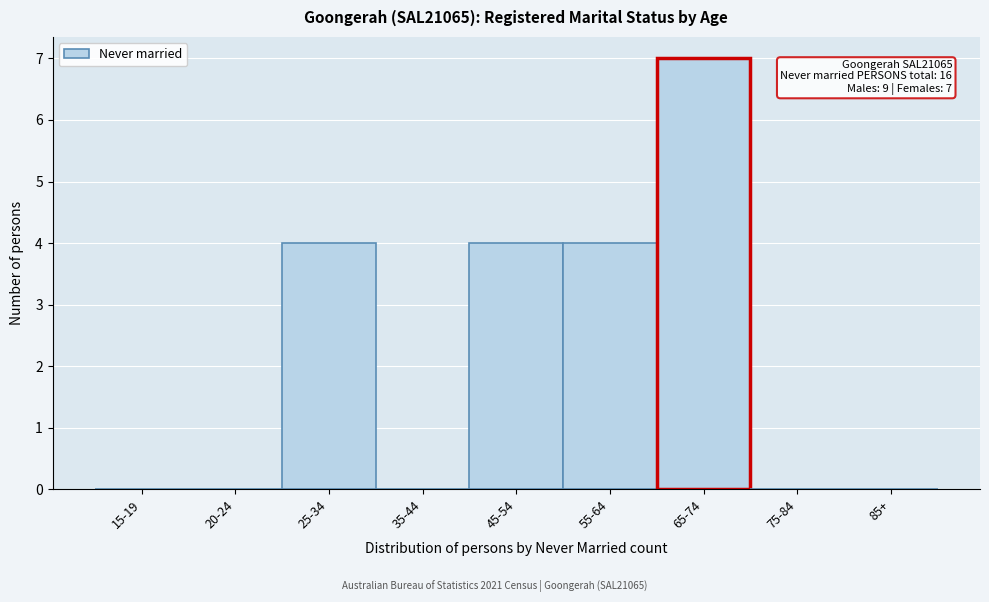

Reading right to left, transcribe all the data shown in this chart.

85+=0	75-84=0	65-74=7	55-64=4	45-54=4	35-44=0	25-34=4	20-24=0	15-19=0